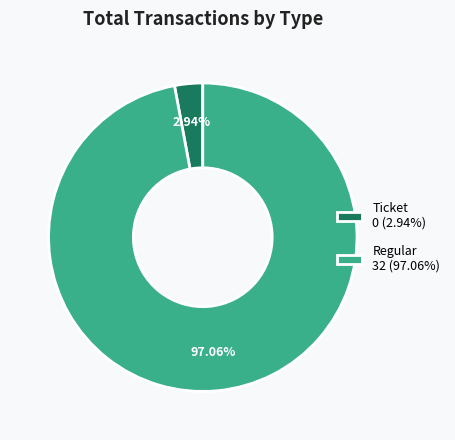

To the nearest percent, what percentage of the pie is Regular?

97%